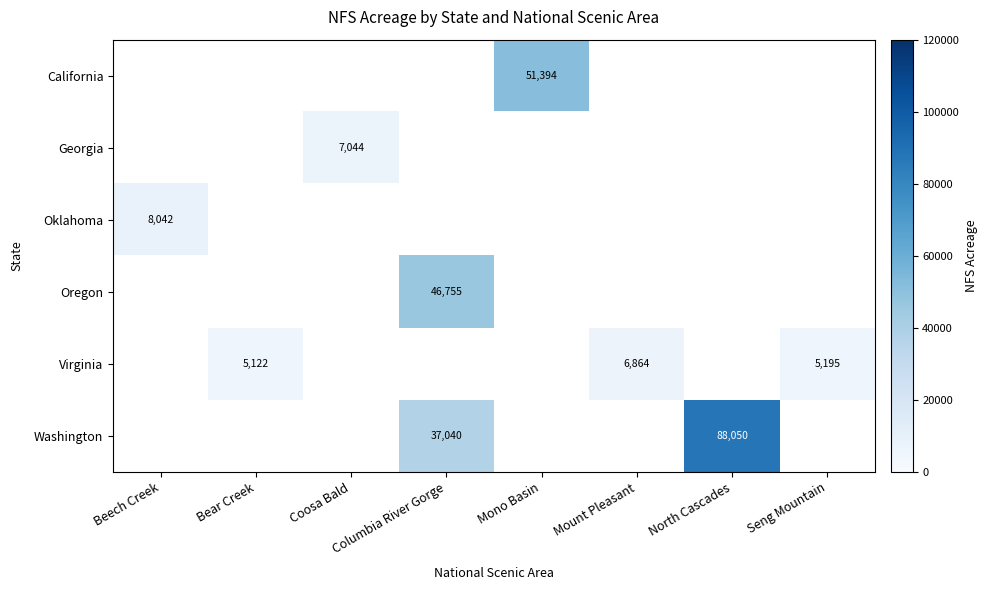

The value of Georgia at Coosa Bald is 1826.5. True or false?

False